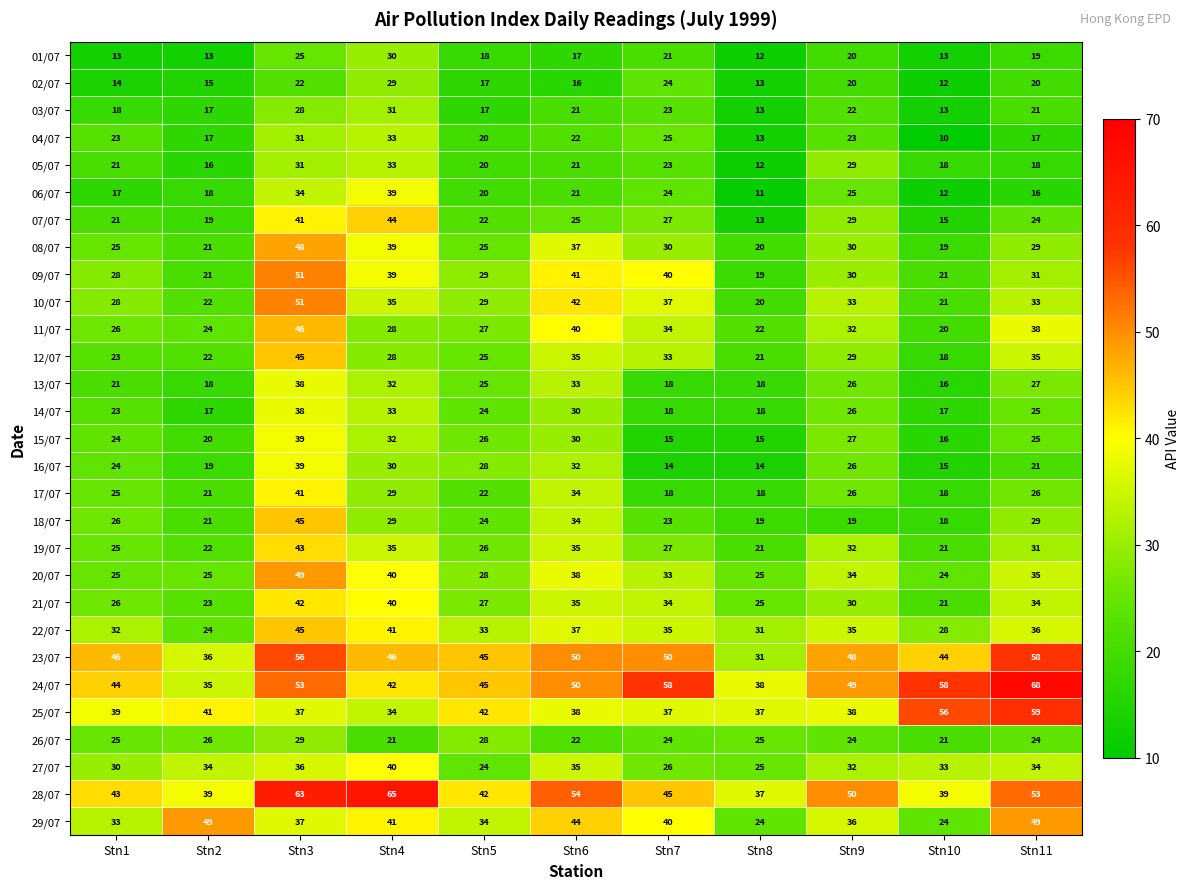

What is the difference between the maximum and minimum values in the 29/07 series?

25